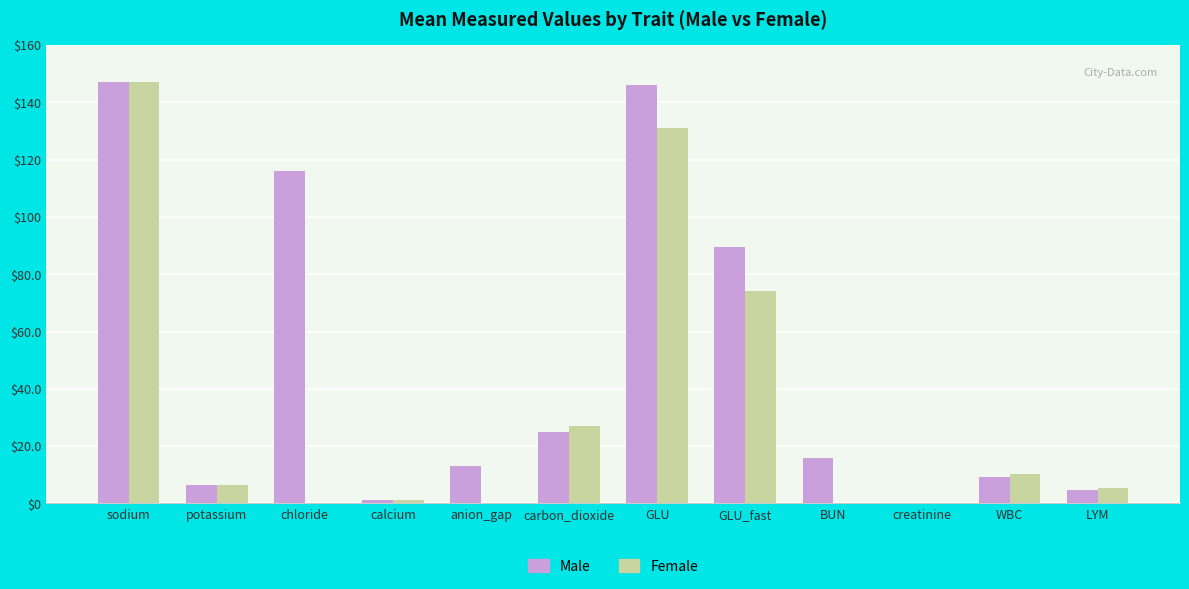

What is the sum of all Male values?

574.2